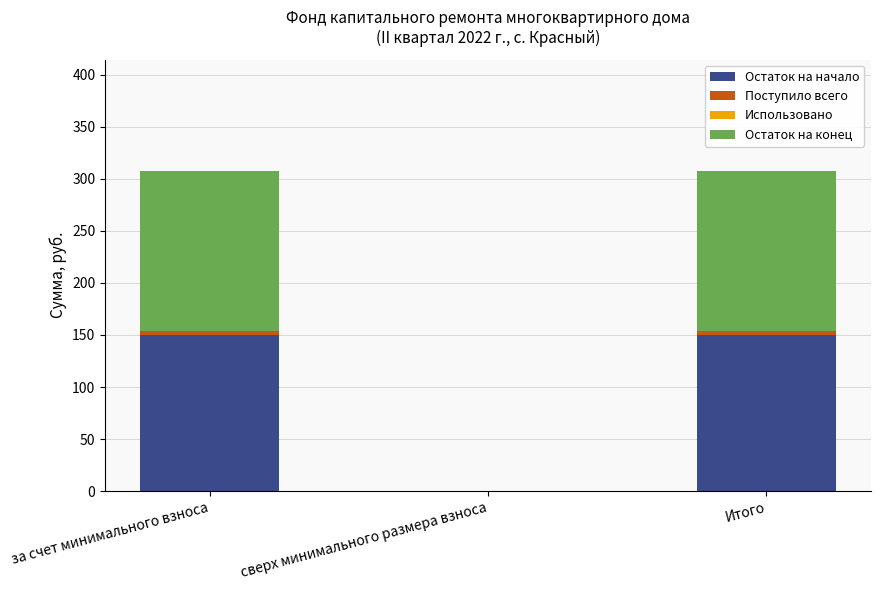

What is the maximum value for Остаток на начало?

150.0